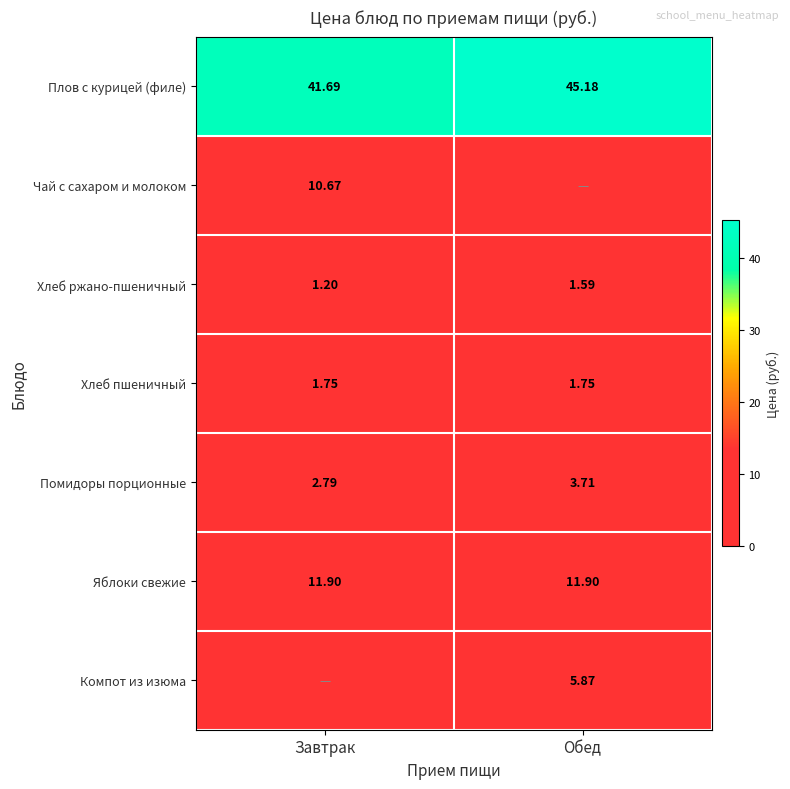

Where is Плов с курицей (филе) nearest to the value 43?

Завтрак